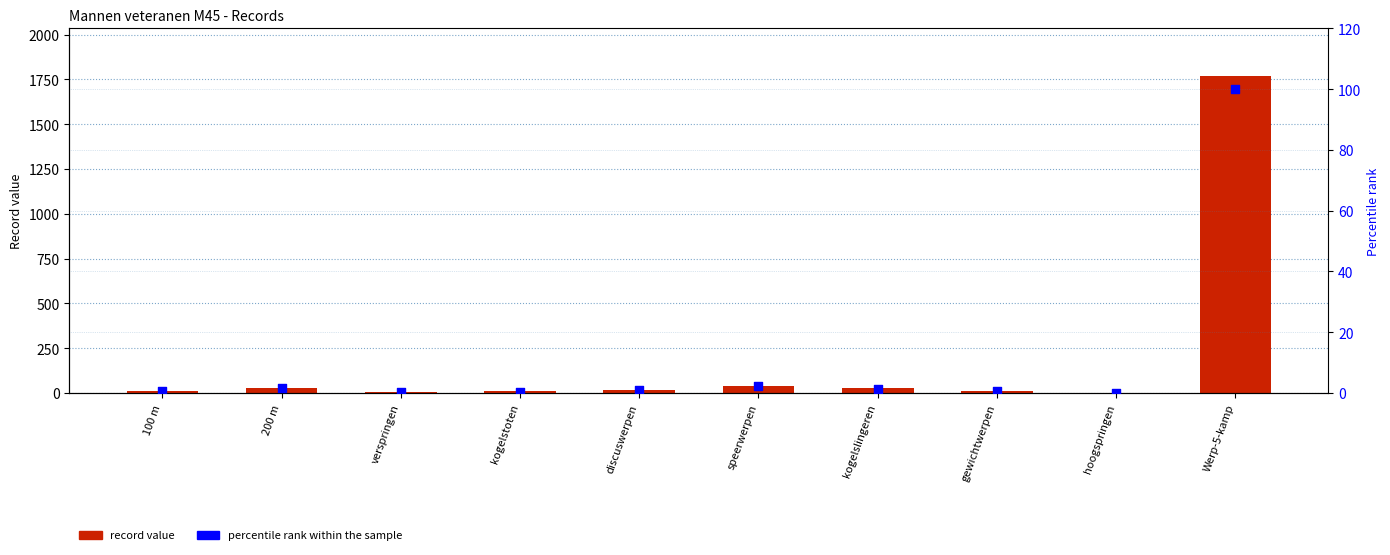

Which series has the largest Y range (max minus min)?

record value